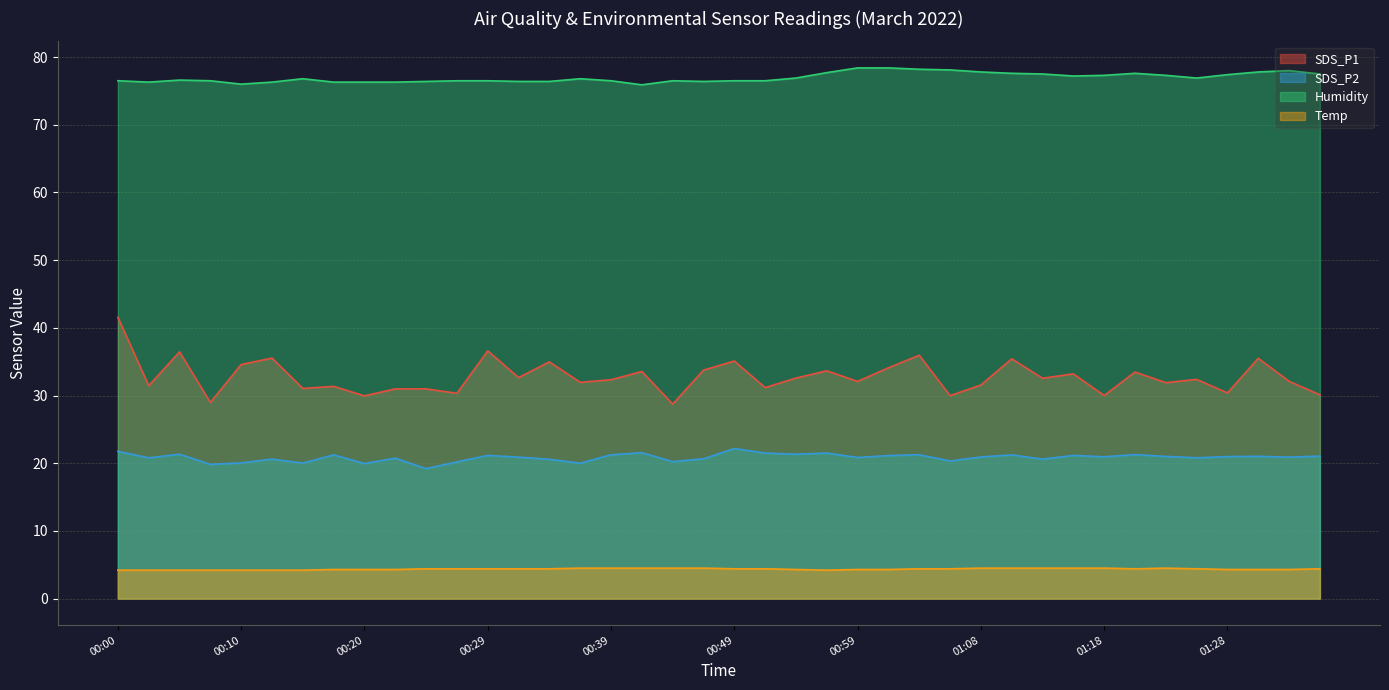

The Temp series shows 7.2 at 01:13. True or false?

False